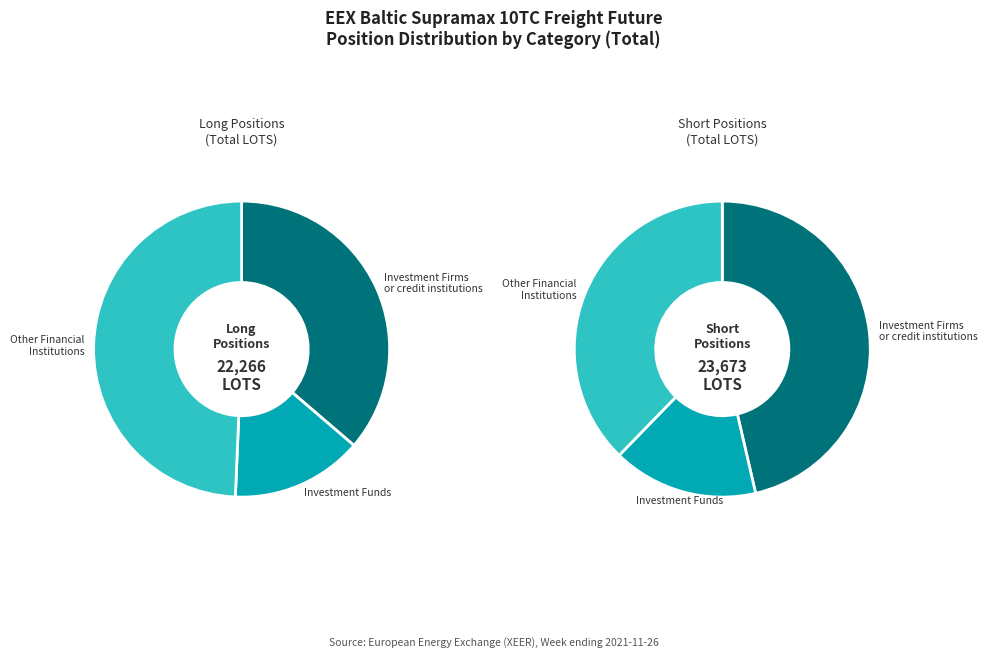

Does 2 account for over 50% of the chart?

No